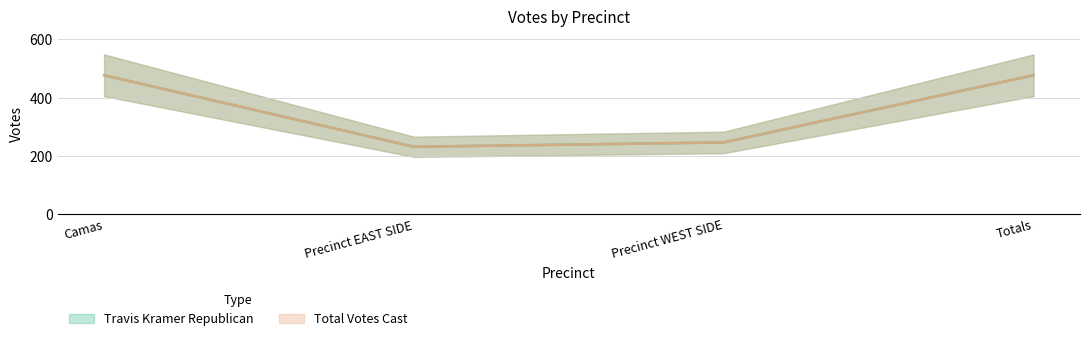

At how many categories does at least one series exceed 421?

2